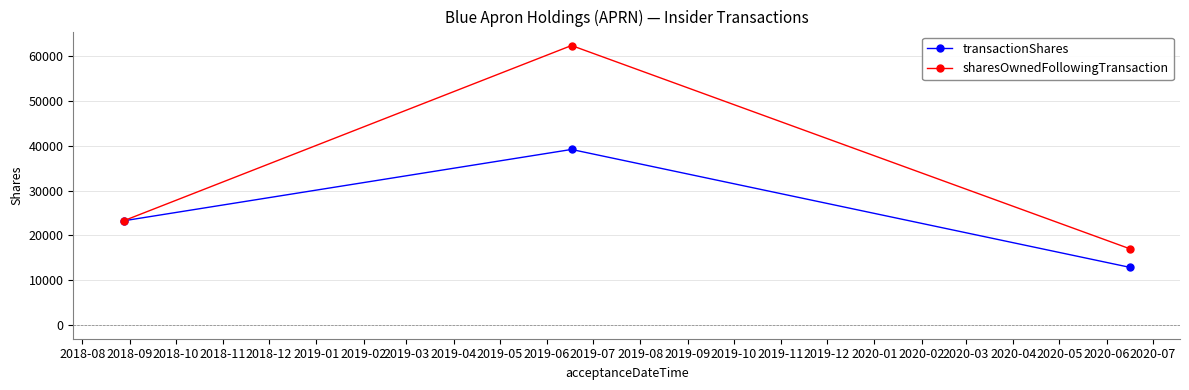

What is the difference between the maximum and minimum values in the transactionShares series?

26337